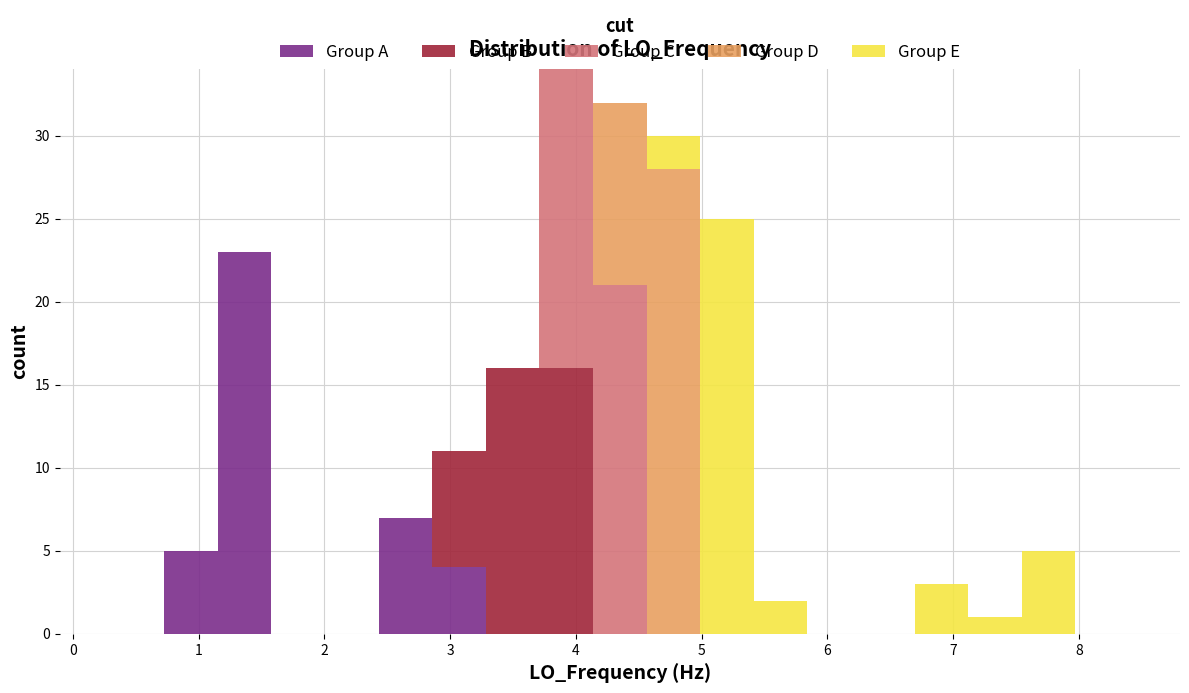

Reading left to right, list every stacked bar in this chart as the range it spans on the x-axis followed by its total height. Neither the bar edges nor the heights are printed on the chart, so give them approximately, as read against the axes.

0.3 to 0.7: 0
0.7 to 1.2: 5
1.2 to 1.6: 23
1.6 to 2.0: 0
2.0 to 2.4: 0
2.4 to 2.9: 7
2.9 to 3.3: 11
3.3 to 3.7: 16
3.7 to 4.1: 34
4.1 to 4.6: 32
4.6 to 5.0: 30
5.0 to 5.4: 25
5.4 to 5.8: 2
5.8 to 6.3: 0
6.3 to 6.7: 0
6.7 to 7.1: 3
7.1 to 7.5: 1
7.5 to 8.0: 5
8.0 to 8.4: 0